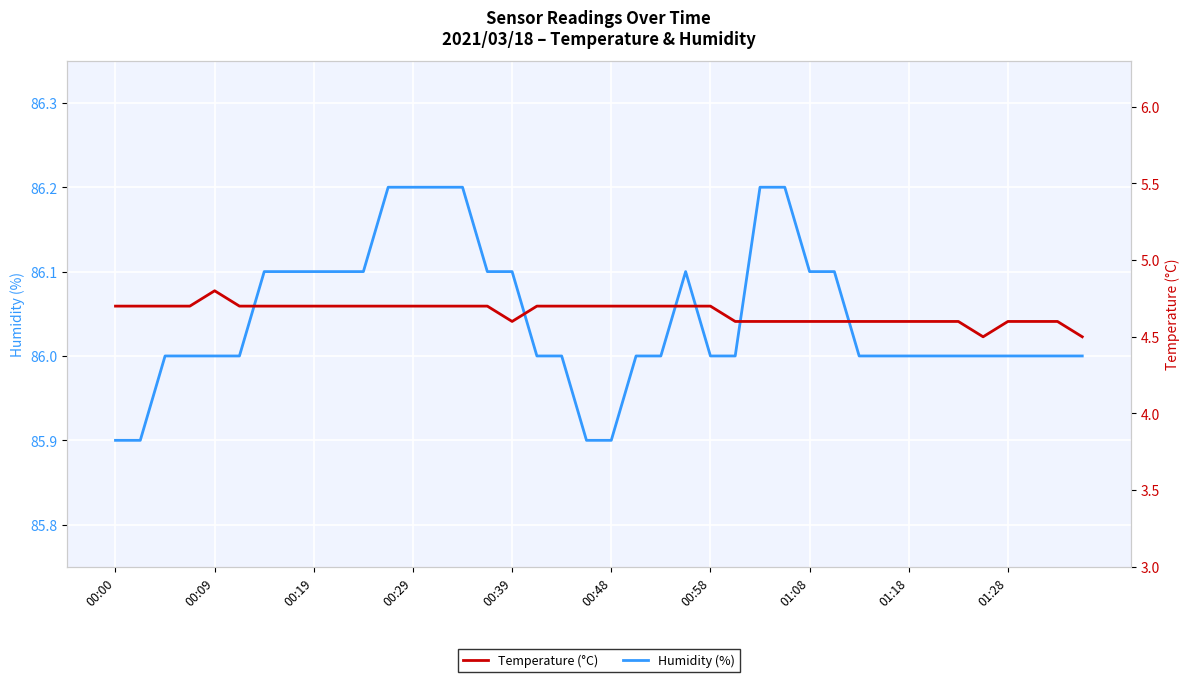

Which series has the widest spread of values?

Temperature (°C)